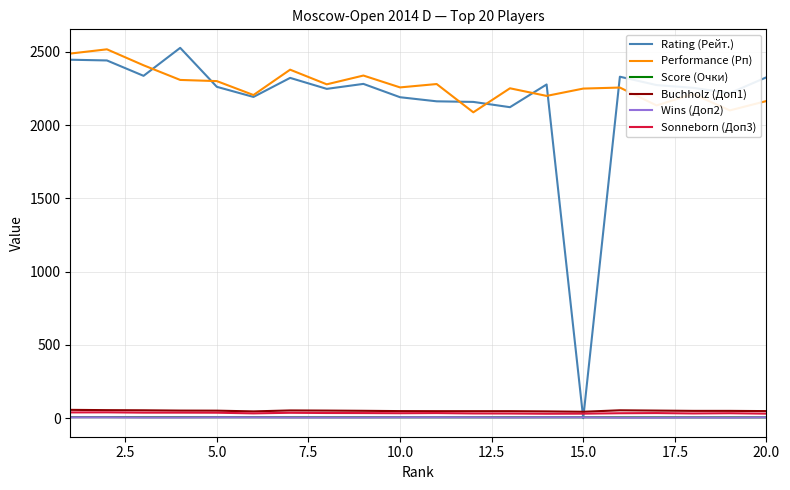

True or false: Performance (Рп) and Score (Очки) cross at least once.

False